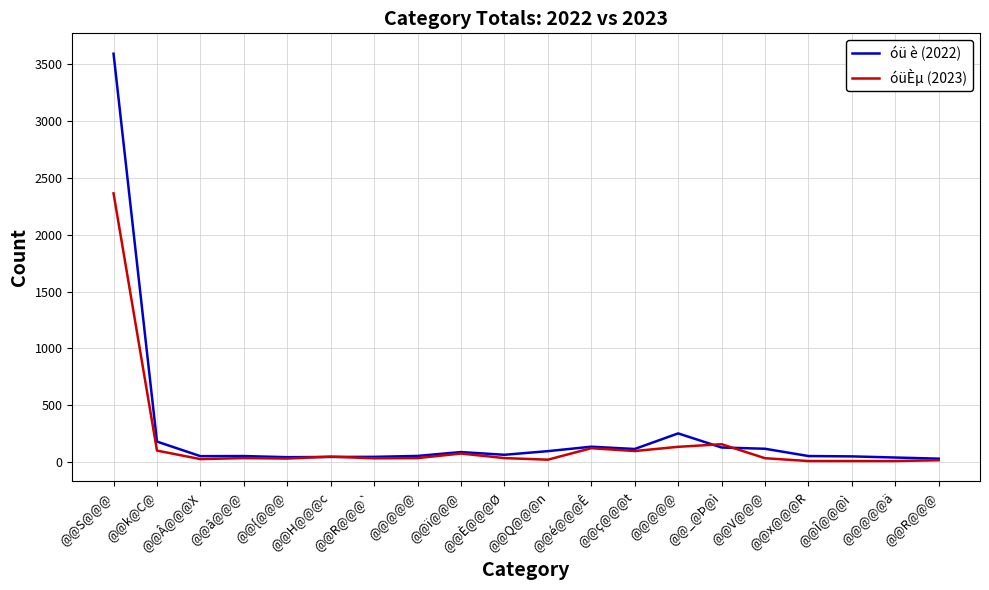

What is the label of the 20th point from the right?

@@S@@@